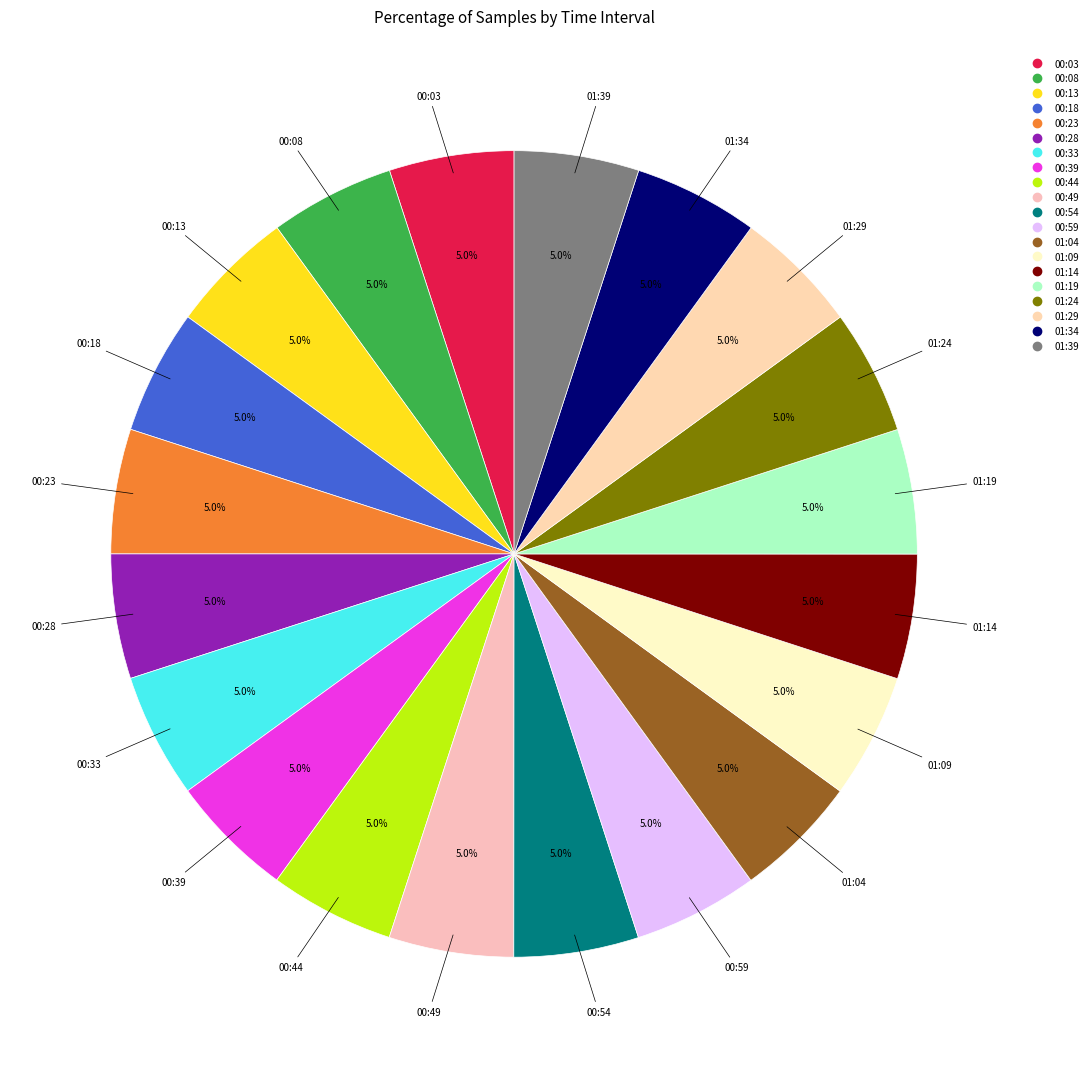

Is there any slice that represents more than half of the pie?

No